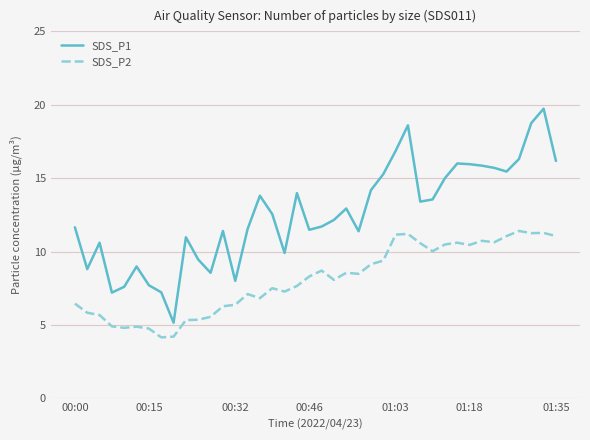

Rank the series by their average value, from highest to lowest.

SDS_P1, SDS_P2